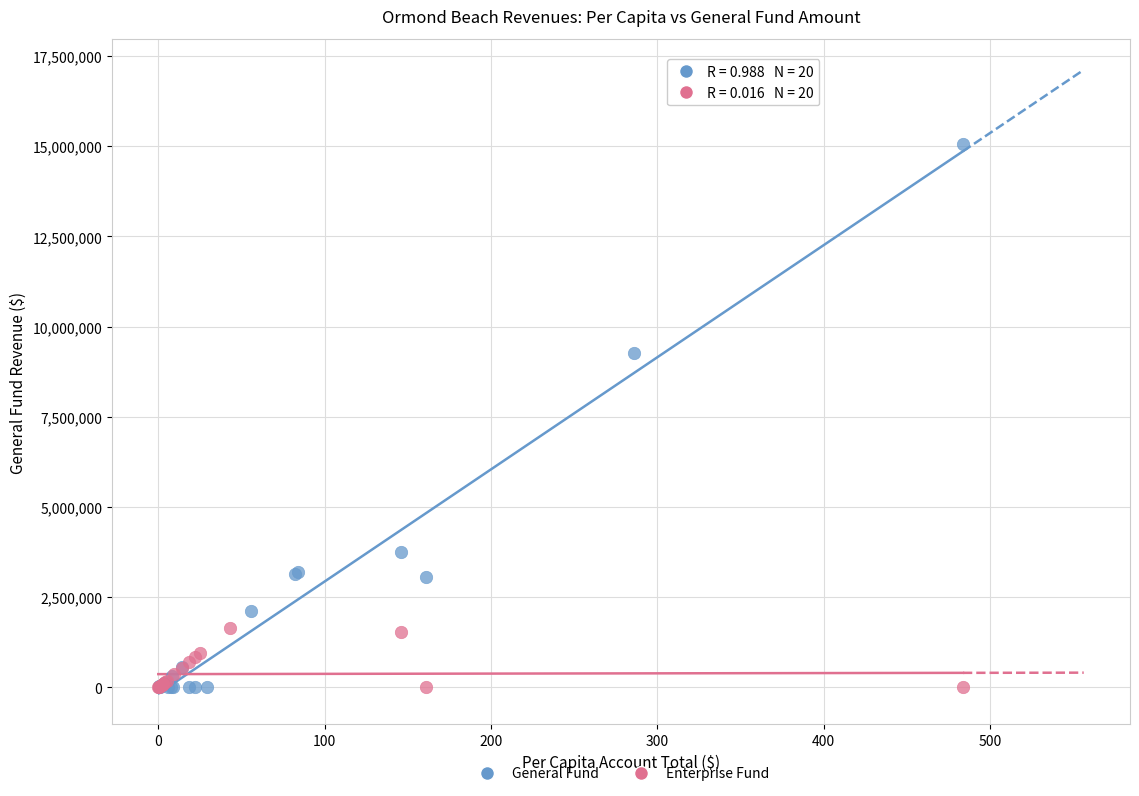

Which series has the widest spread of Y values?

General Fund